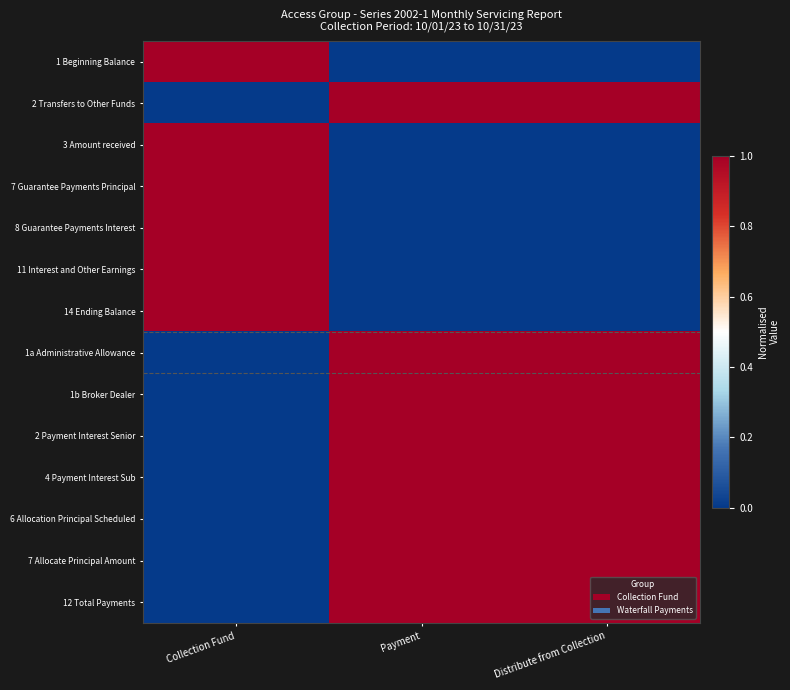

Reading left to right, list all the values displayed in this chart.

1 Beginning Balance: Collection Fund=1	Payment=0	Distribute from Collection=0
2 Transfers to Other Funds: Collection Fund=0	Payment=1	Distribute from Collection=1
3 Amount received: Collection Fund=1	Payment=0	Distribute from Collection=0
7 Guarantee Payments Principal: Collection Fund=1	Payment=0	Distribute from Collection=0
8 Guarantee Payments Interest: Collection Fund=1	Payment=0	Distribute from Collection=0
11 Interest and Other Earnings: Collection Fund=1	Payment=0	Distribute from Collection=0
14 Ending Balance: Collection Fund=1	Payment=0	Distribute from Collection=0
1a Administrative Allowance: Collection Fund=0	Payment=1	Distribute from Collection=1
1b Broker Dealer: Collection Fund=0	Payment=1	Distribute from Collection=1
2 Payment Interest Senior: Collection Fund=0	Payment=1	Distribute from Collection=1
4 Payment Interest Sub: Collection Fund=0	Payment=1	Distribute from Collection=1
6 Allocation Principal Scheduled: Collection Fund=0	Payment=1	Distribute from Collection=1
7 Allocate Principal Amount: Collection Fund=0	Payment=1	Distribute from Collection=1
12 Total Payments: Collection Fund=0	Payment=1	Distribute from Collection=1